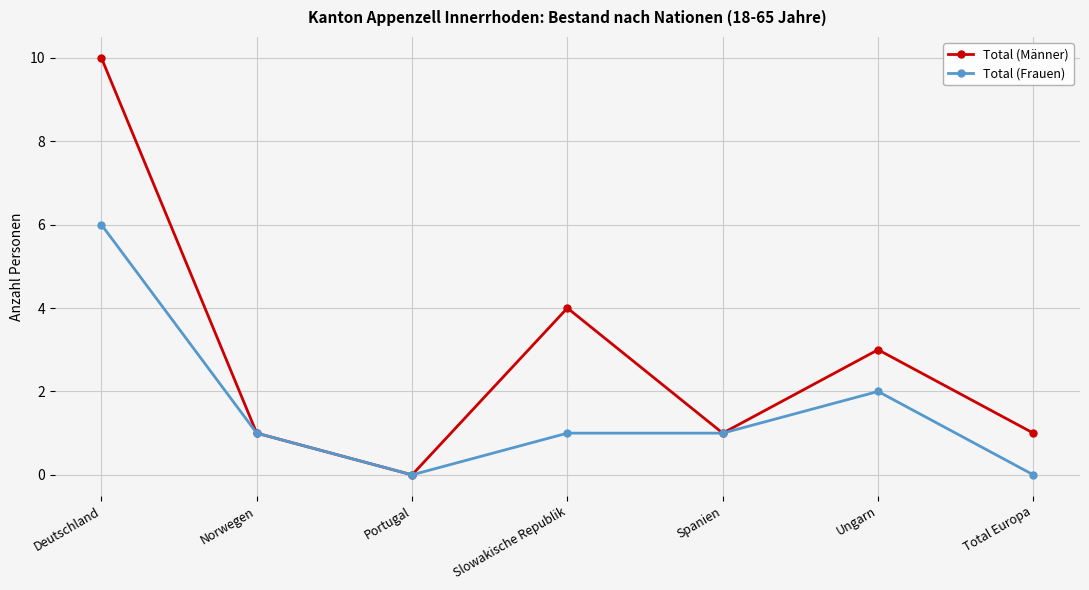

Reading right to left, what are all the values shown in this chart?

Total (Männer): 1	3	1	4	0	1	10
Total (Frauen): 0	2	1	1	0	1	6